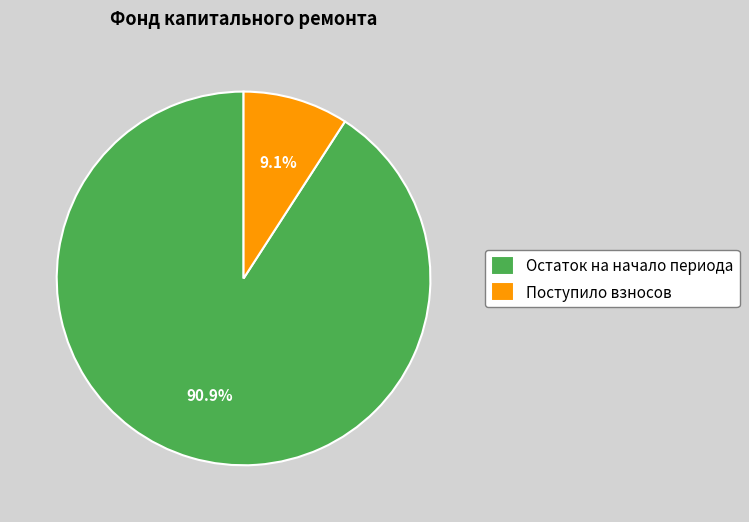

Which has a higher value, Поступило взносов or Остаток на начало периода?

Остаток на начало периода